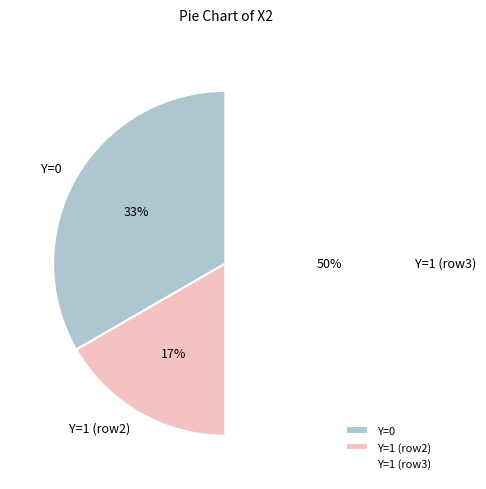

Does Y=0 account for over 50% of the chart?

No